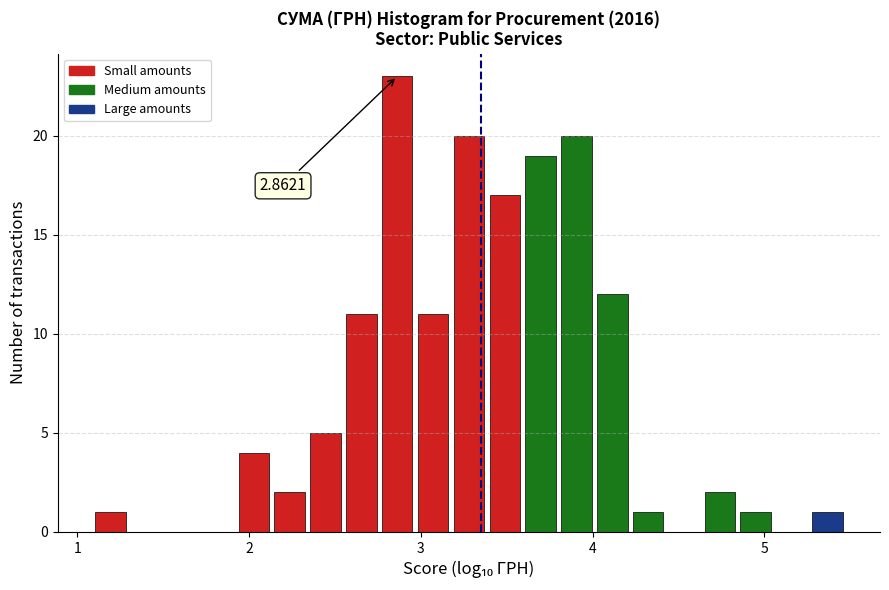

Around what value on the x-axis is the tallest bar? Give the approximate position of its centre, as read against the axis.

2.9